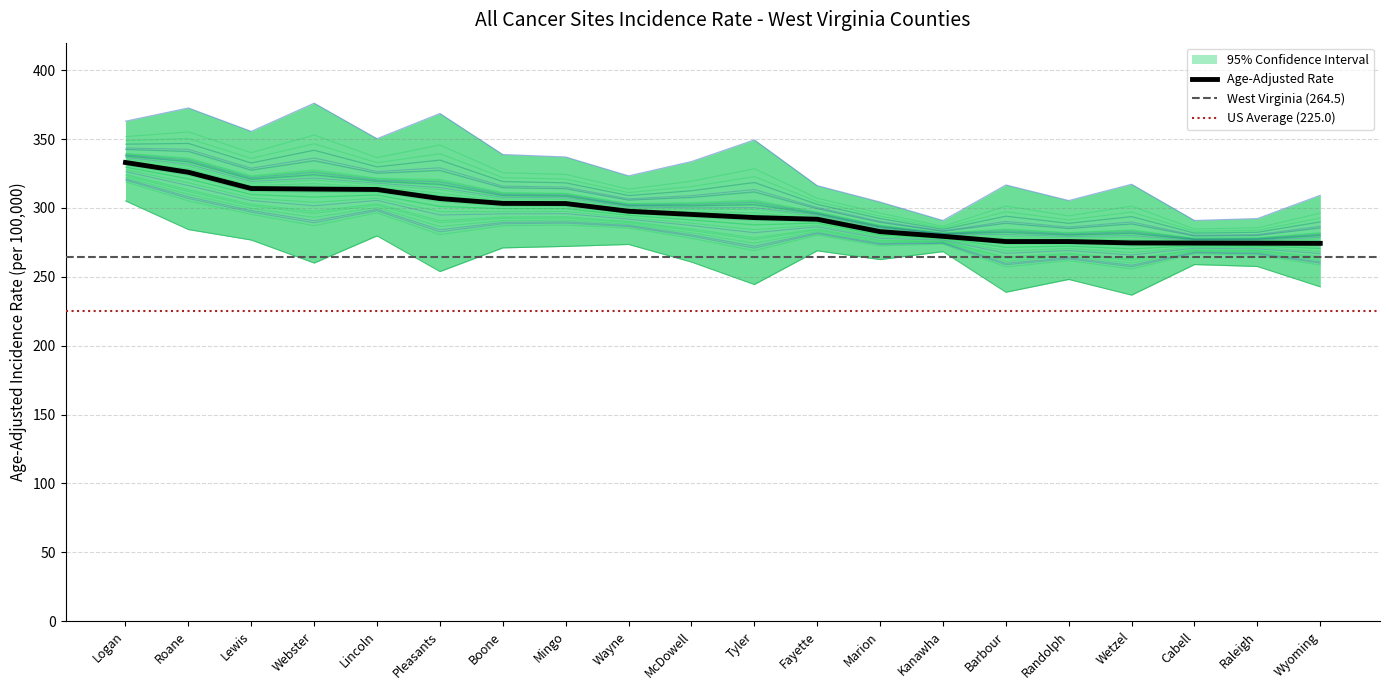

How many lines are shown in the chart?

3